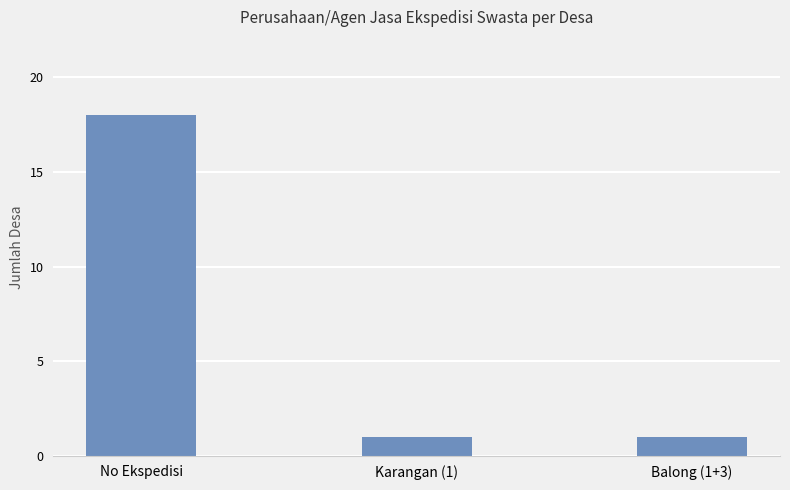

What is the change in value from No Ekspedisi to Karangan (1)?

-17